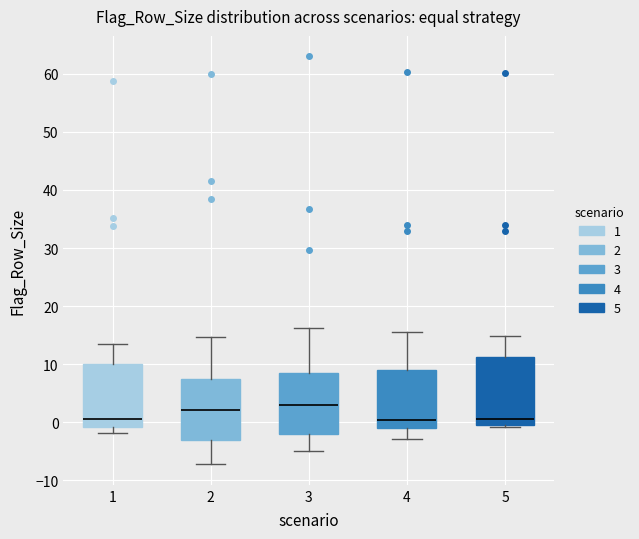

Reading left to right, read every box against the y-axis: the position of its median line, the range the box covers, and the ends of its whiskers. The values are not printed on the chart, so give them approximately, as read against the axis.

1: median 1, box -1 to 10, whiskers -2 to 13
2: median 2, box -3 to 7, whiskers -7 to 15
3: median 3, box -2 to 9, whiskers -5 to 16
4: median 0, box -1 to 9, whiskers -3 to 16
5: median 1, box 0 to 11, whiskers -1 to 15